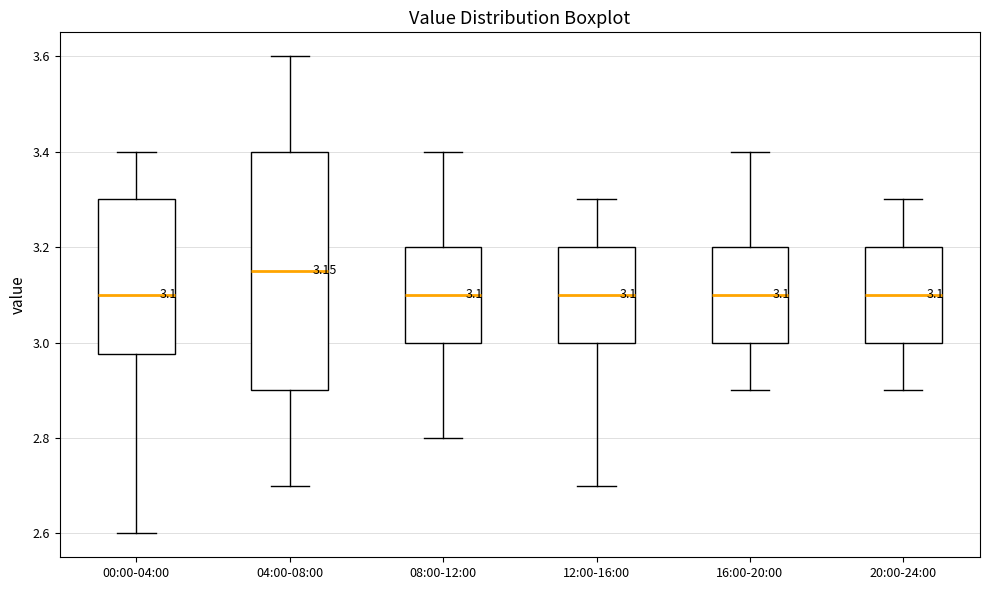

Which box's median line is the highest?

04:00-08:00